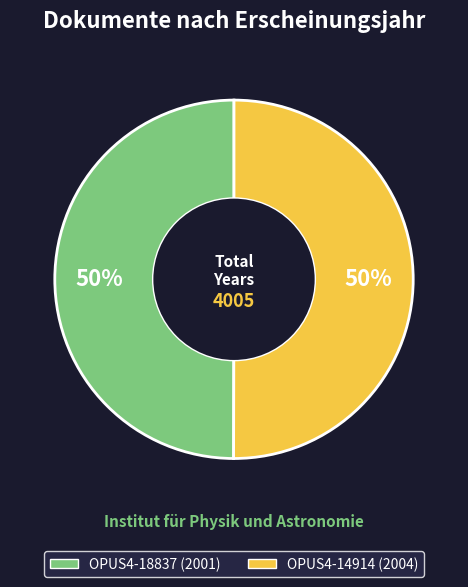

Approximately how many times larger is the value at OPUS4-14914 compared to OPUS4-18837?

1.0